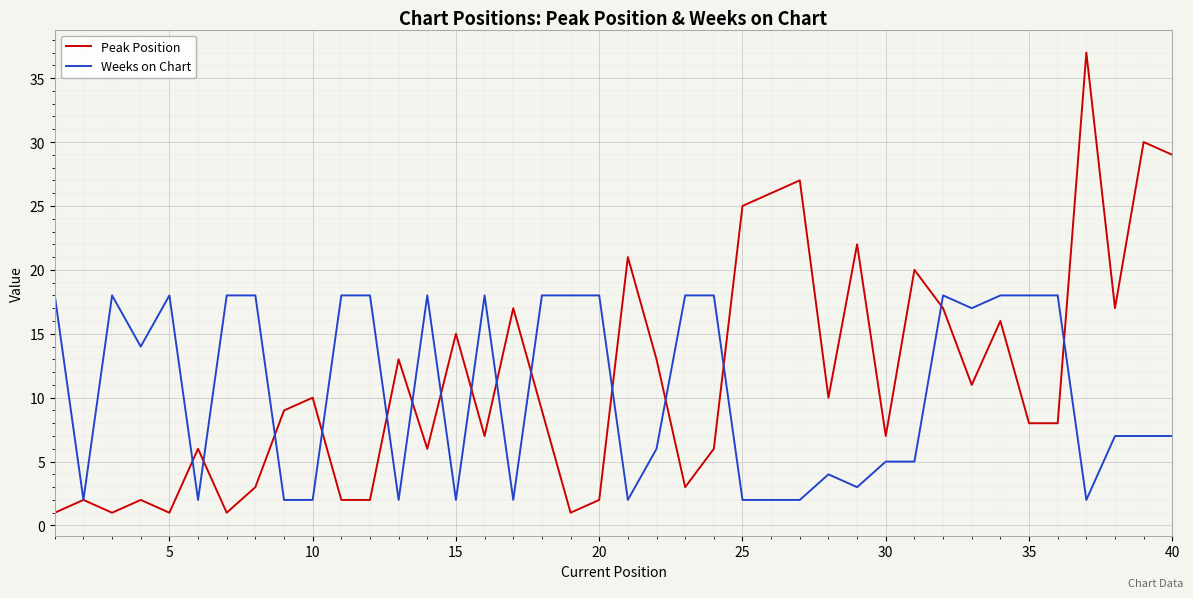

Does the chart display data point markers on the line(s)?

No